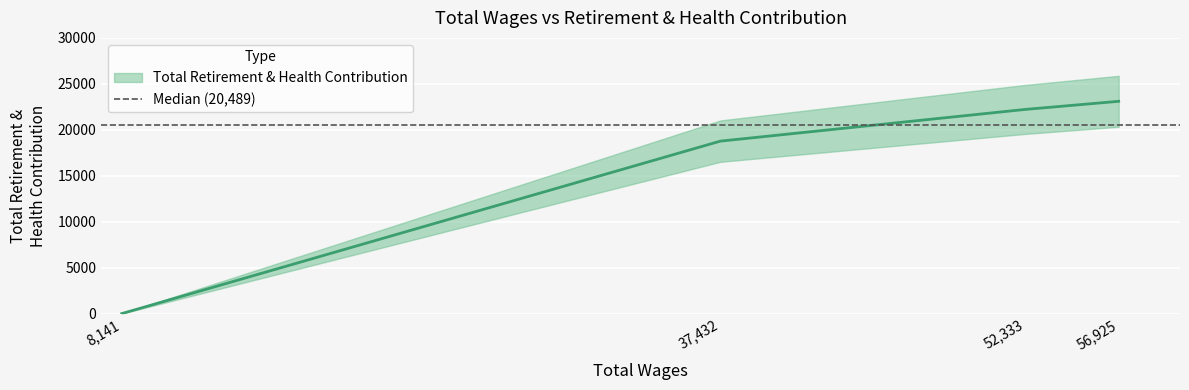

Reading right to left, transcribe all the data shown in this chart.

23100	22212	18766	0